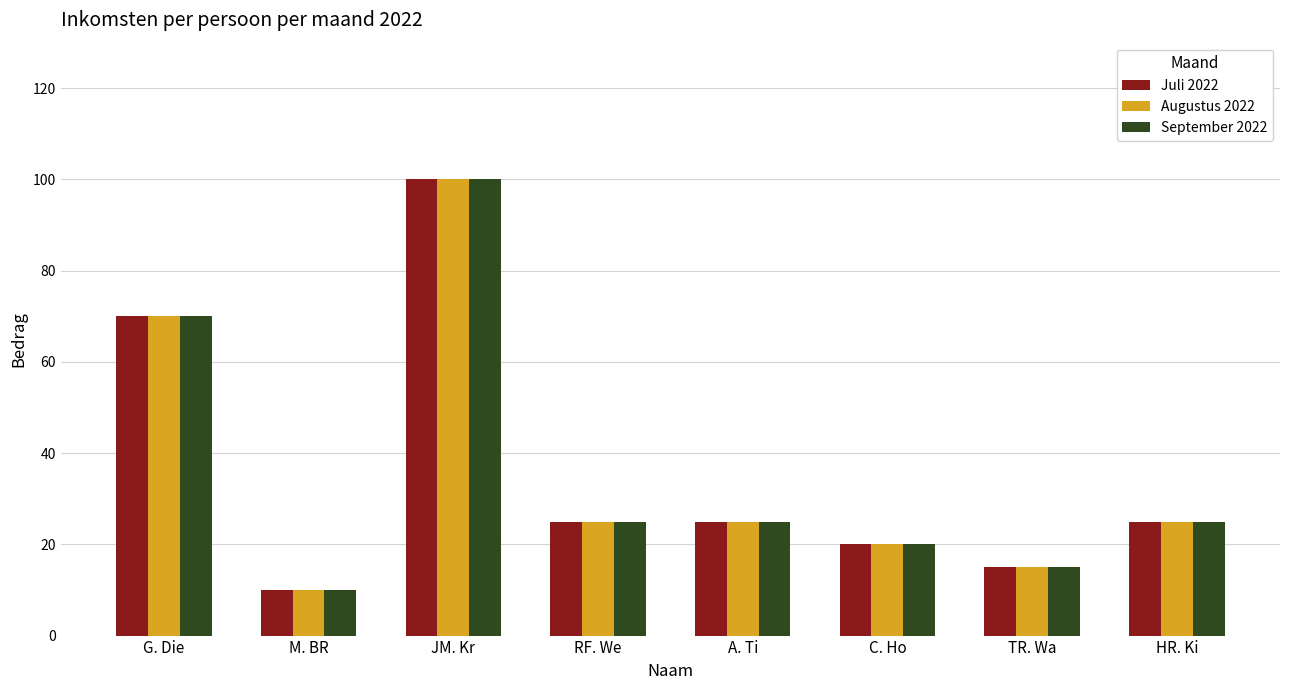

How many bars are there in total?

24